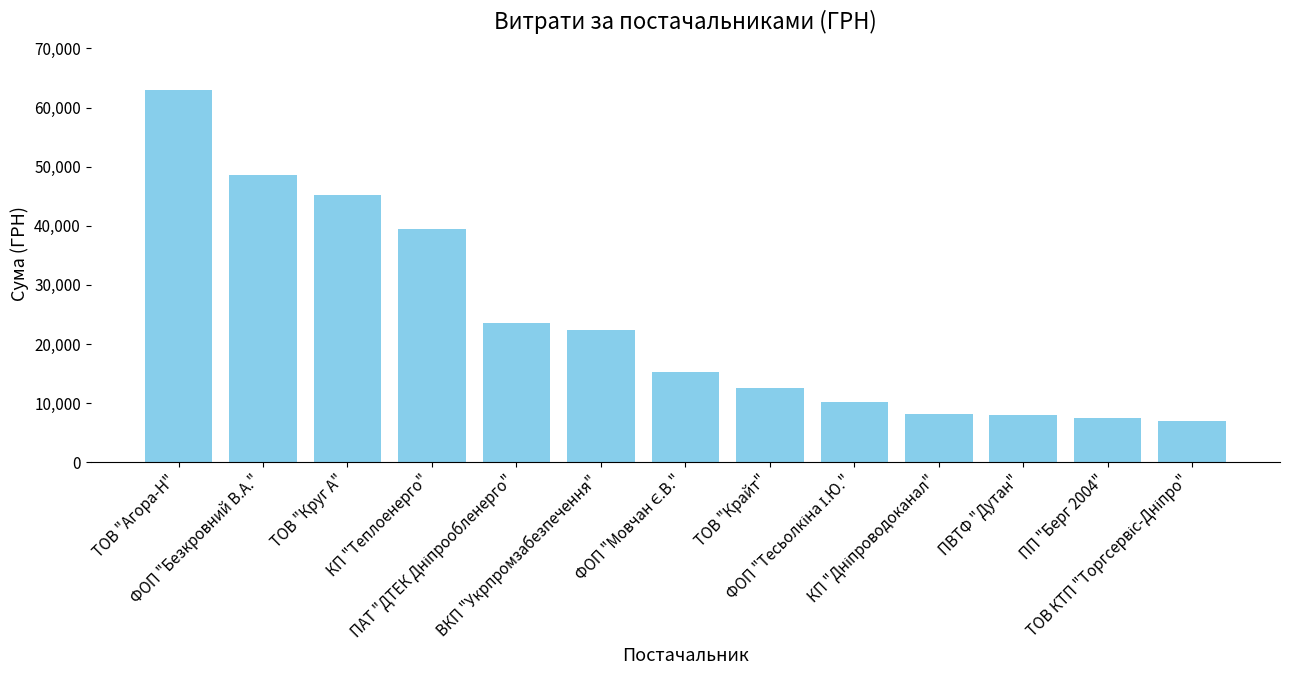

What is the smallest value displayed?

6988.9